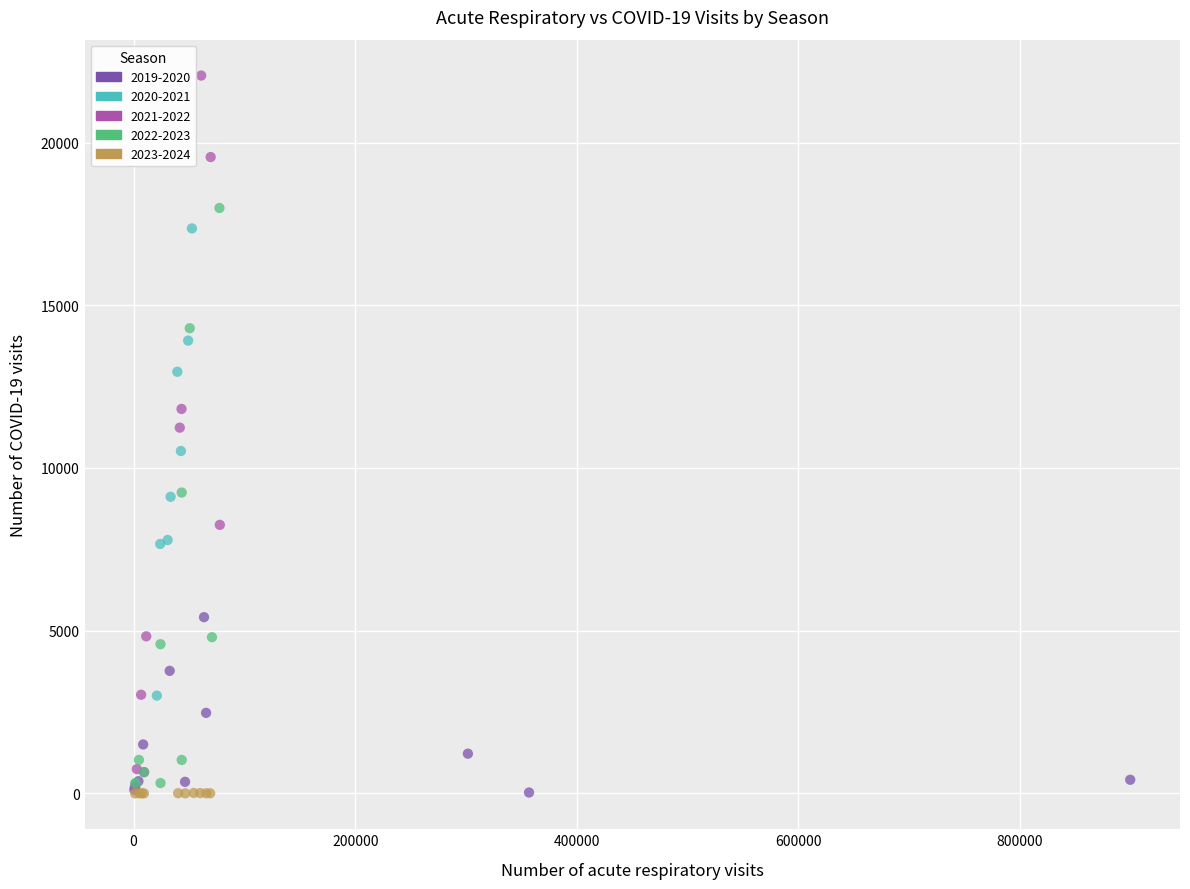

What are all the series names shown in the legend?

2019-2020, 2020-2021, 2021-2022, 2022-2023, 2023-2024